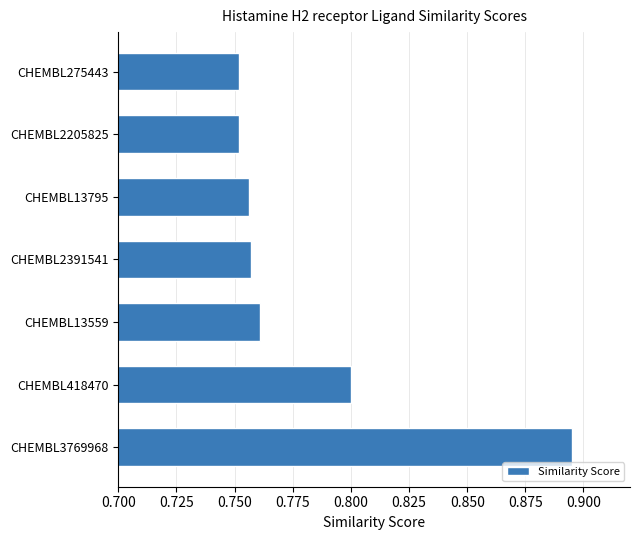

True or false: the data shows 0.8 at CHEMBL2205825.

True